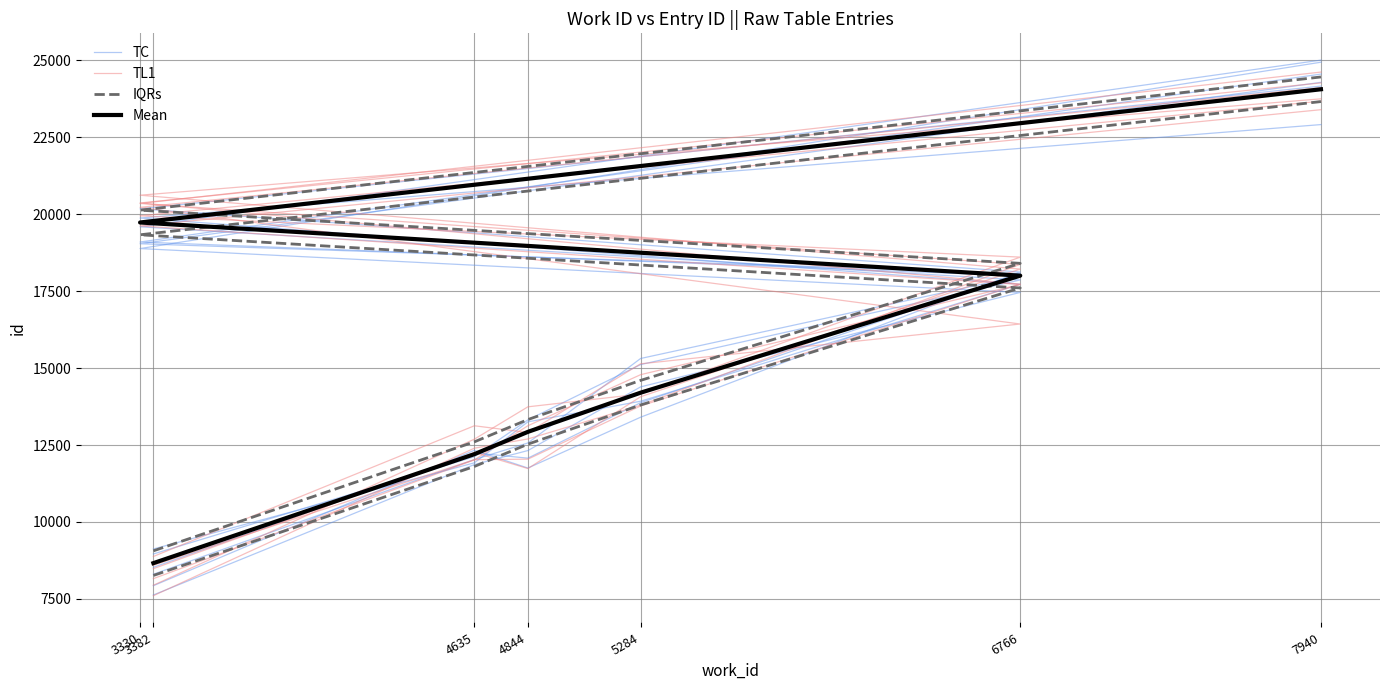

True or false: TL1 and IQRs cross at least once.

True